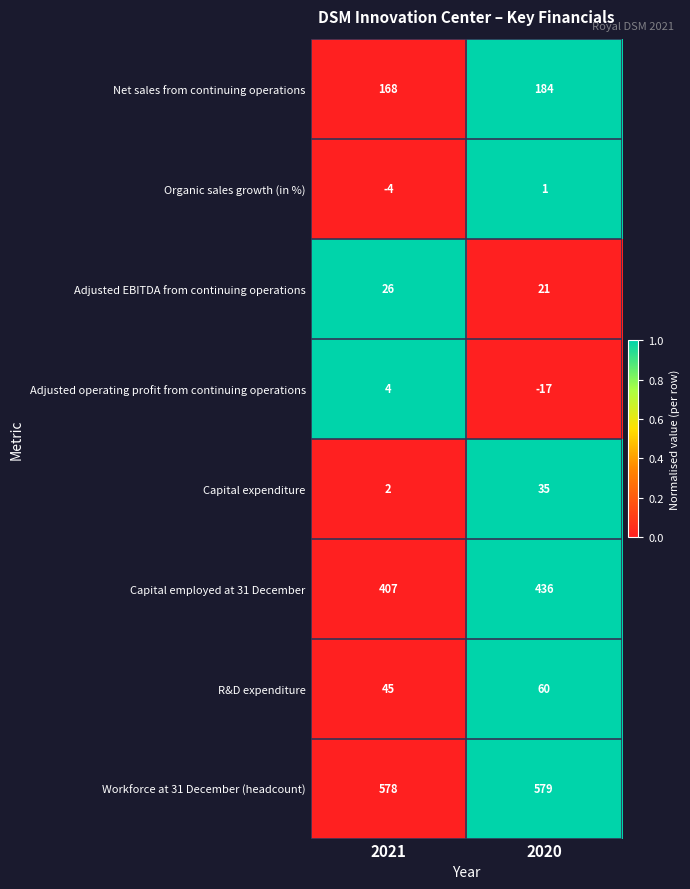

Which series has the largest total across all categories?

Workforce at 31 December (headcount)